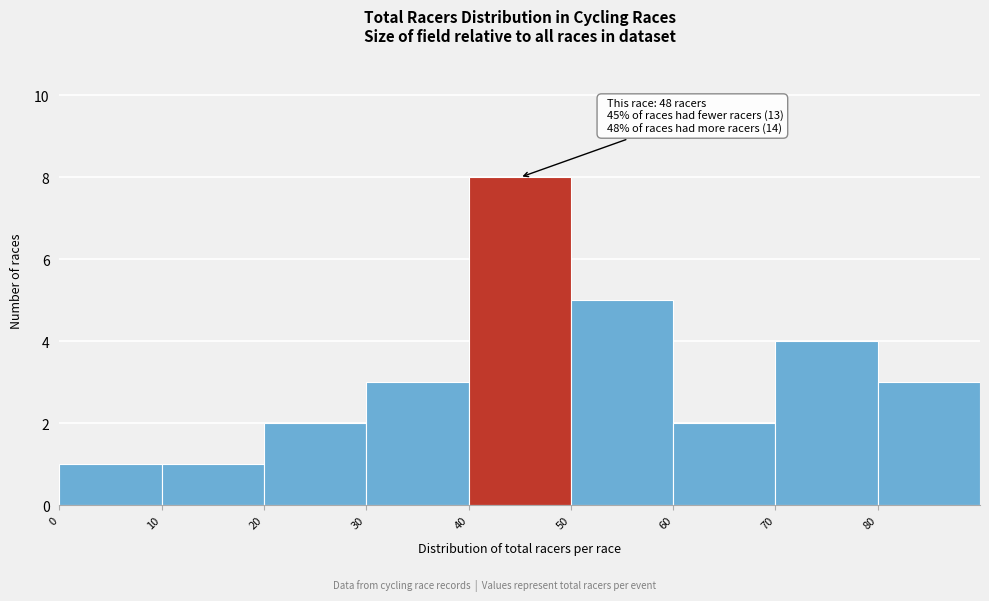

Which range on the x-axis has the tallest bar?

40 to 50